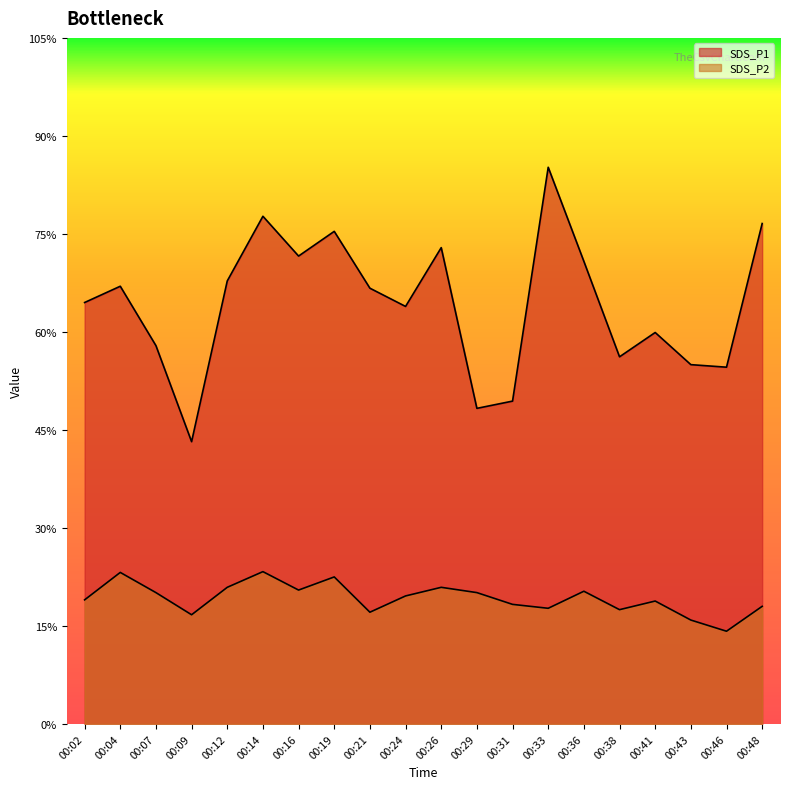

At which label does SDS_P2 first exceed 6?

00:02